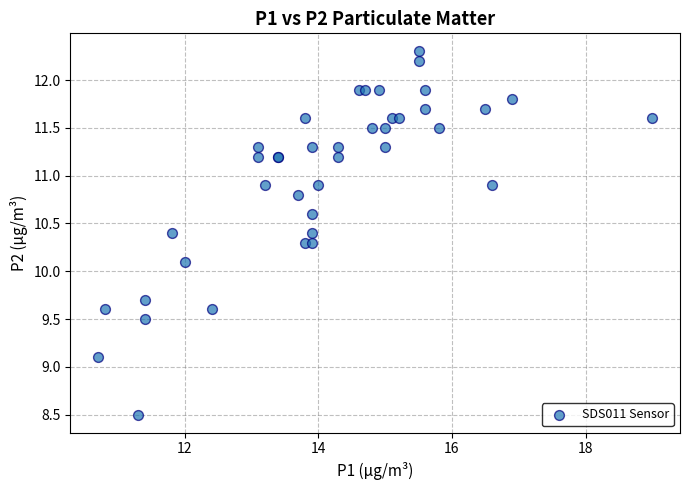

What Y value in the scatter plot is closest to 10?

10.1